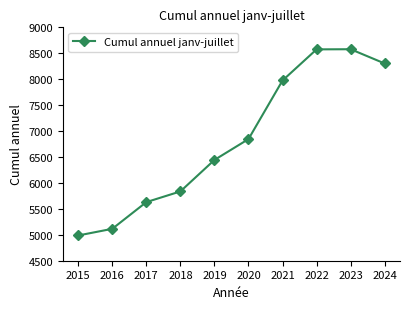

Does the chart display data point markers on the line(s)?

Yes